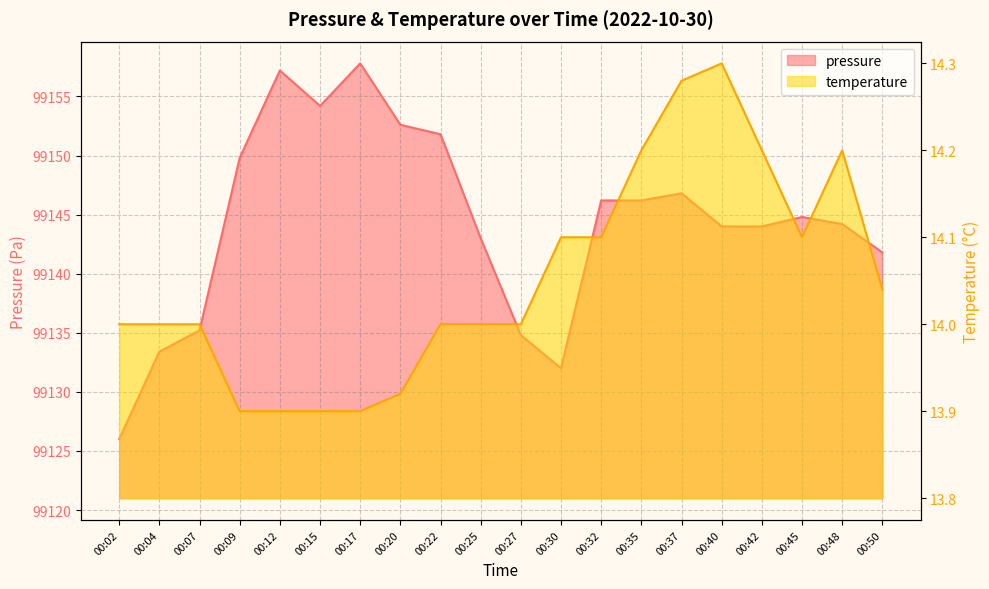

What is the smallest value displayed?

13.9